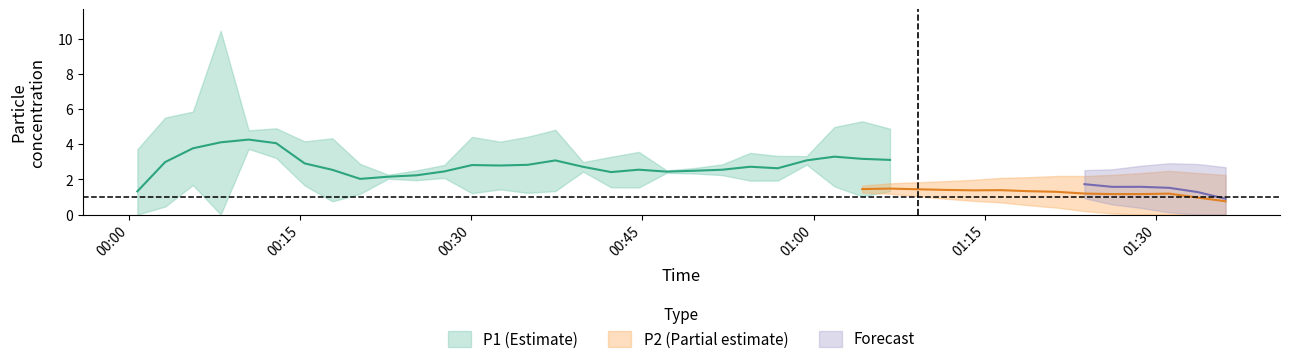

Is it true that P1 equals 0.8 at 18?

False